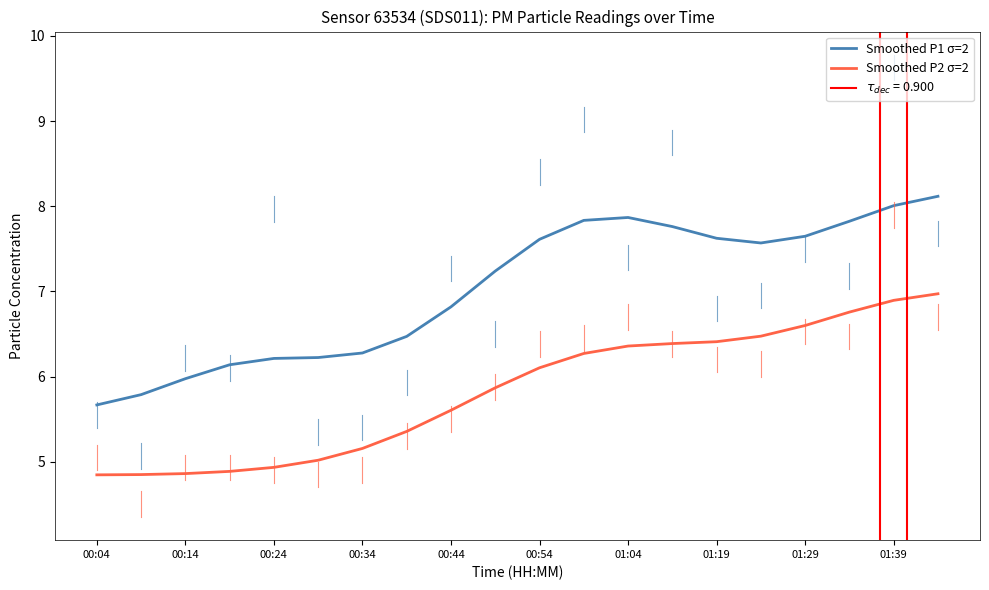

At how many categories does at least one series exceed 7?

11